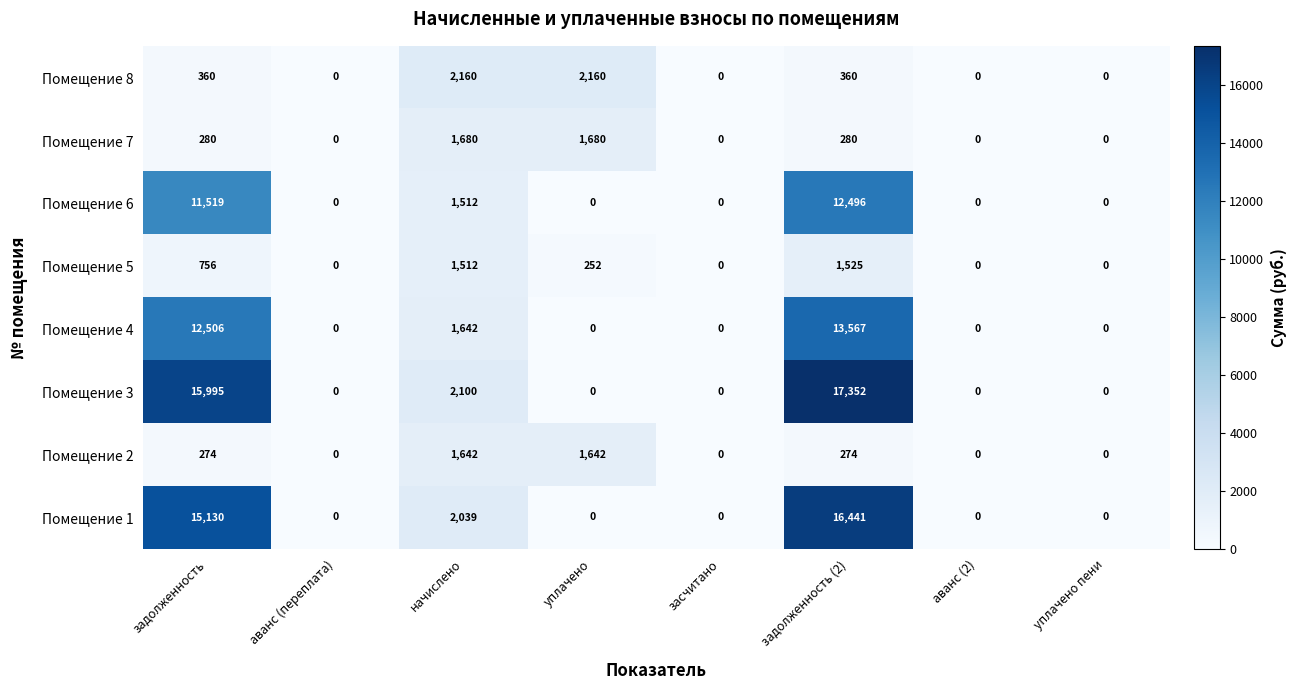

Which category has the highest value across all series?

задолженность (2)